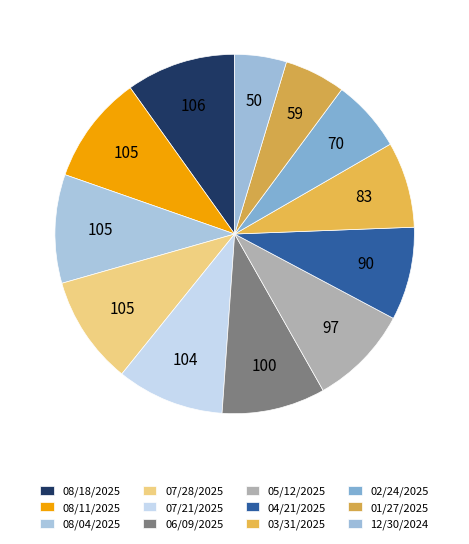

Count the number of slices in the pie.

12